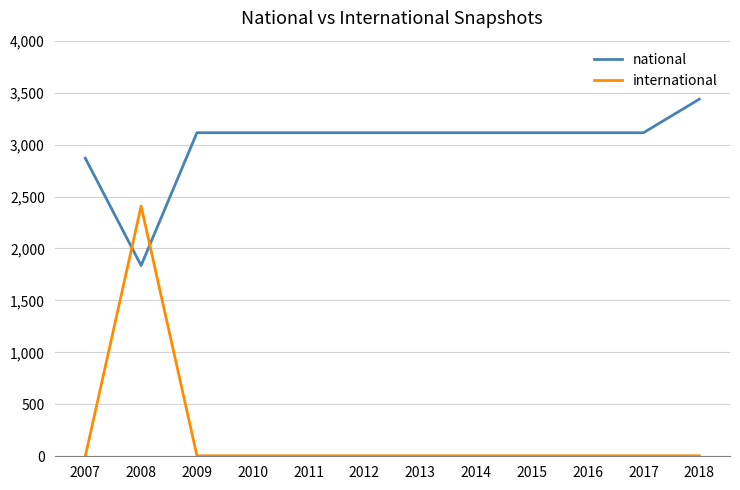

True or false: national and international intersect in this chart.

True